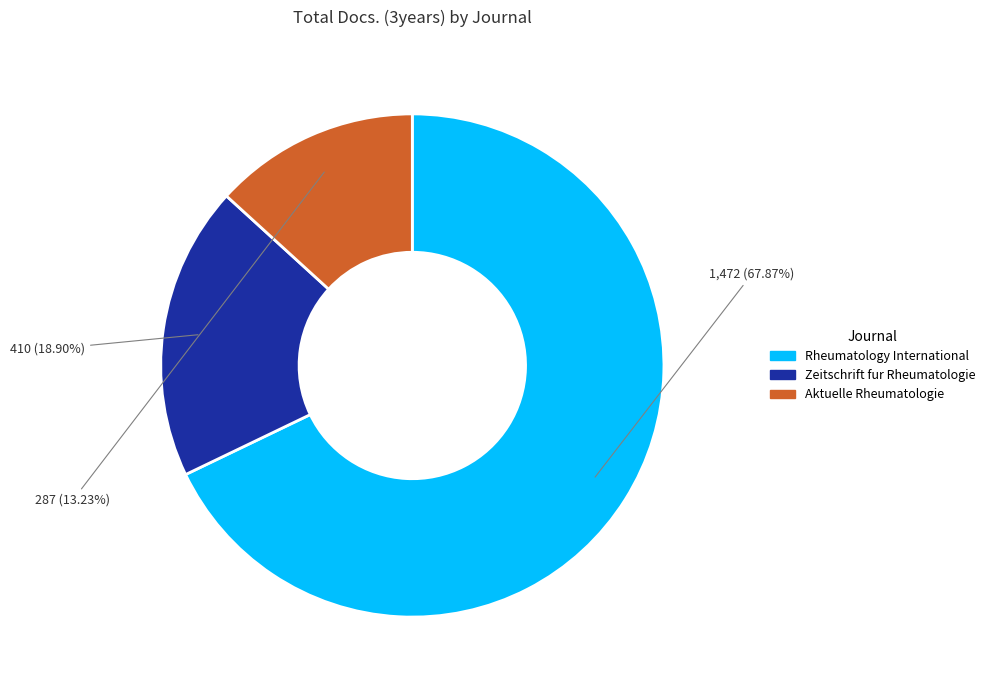

How many slices are in this pie chart?

3